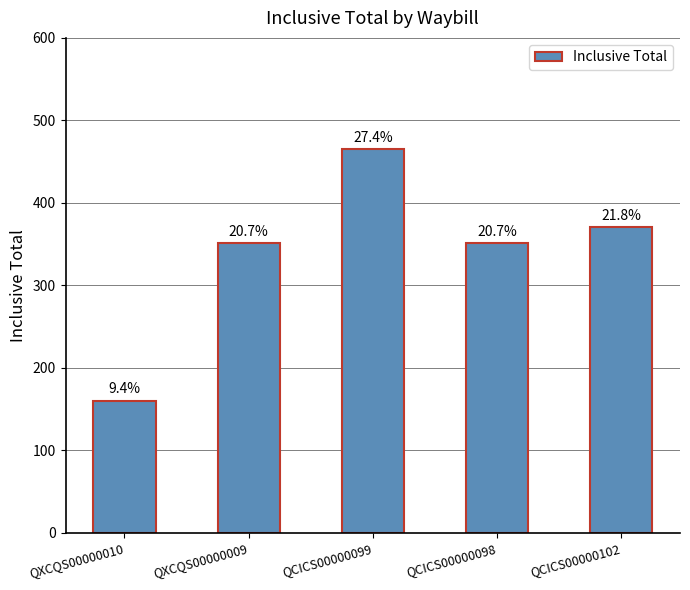

List the labels in order of value, largest first.

QCICS00000099, QCICS00000102, QXCQS00000009, QCICS00000098, QXCQS00000010